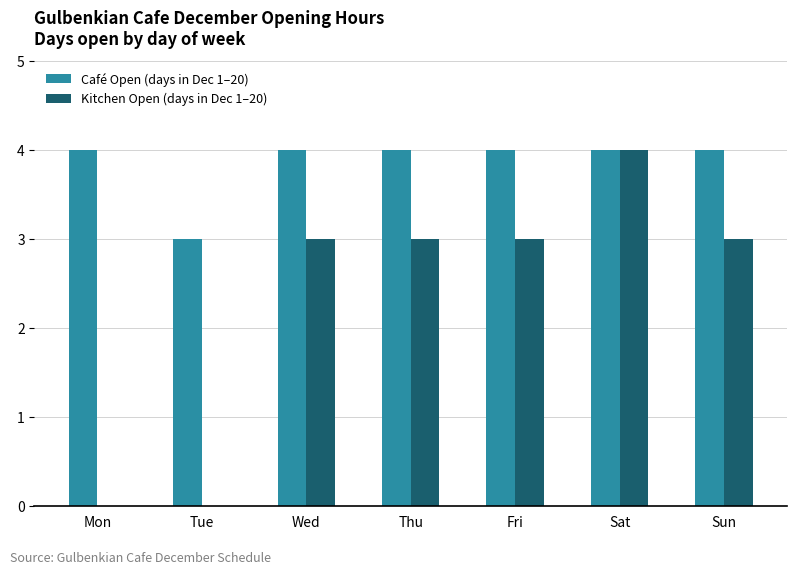

How many categories are shown in the chart?

7